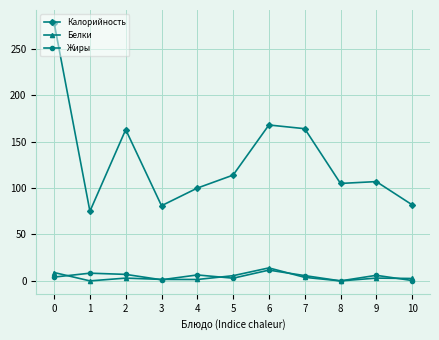

What is the difference between the maximum and minimum values in the Белки series?

14.0